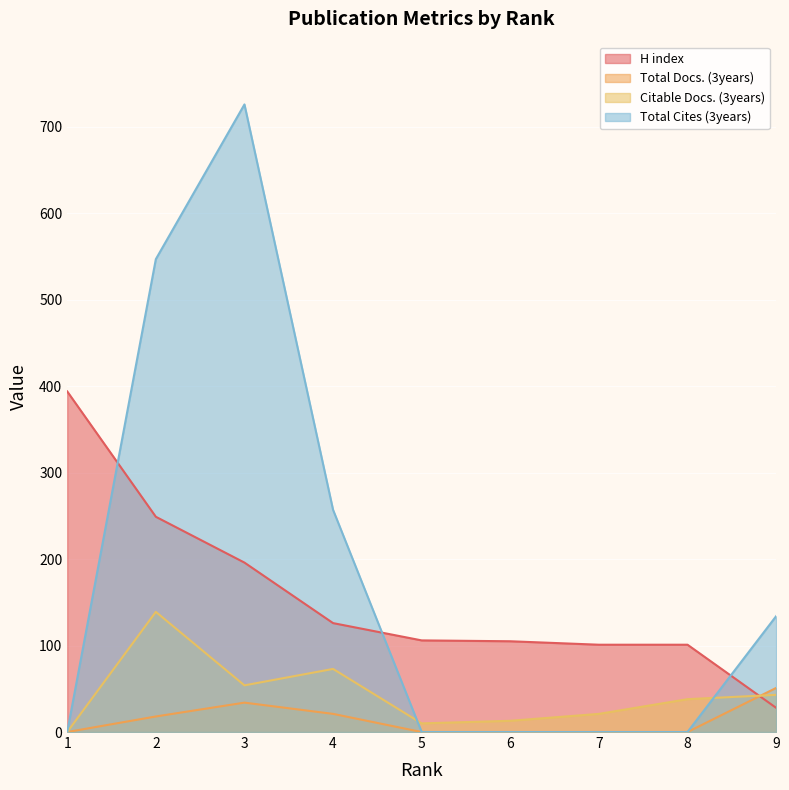

Reading left to right, extract all data points from this chart.

H index: 1=394	2=249	3=196	4=126	5=106	6=105	7=101	8=101	9=28
Total Docs. (3years): 1=0	2=18	3=34	4=21	5=0	6=0	7=0	8=0	9=51
Citable Docs. (3years): 1=0	2=139	3=54	4=73	5=10	6=13	7=21	8=38	9=43
Total Cites (3years): 1=0	2=547	3=726	4=257	5=0	6=0	7=0	8=0	9=134